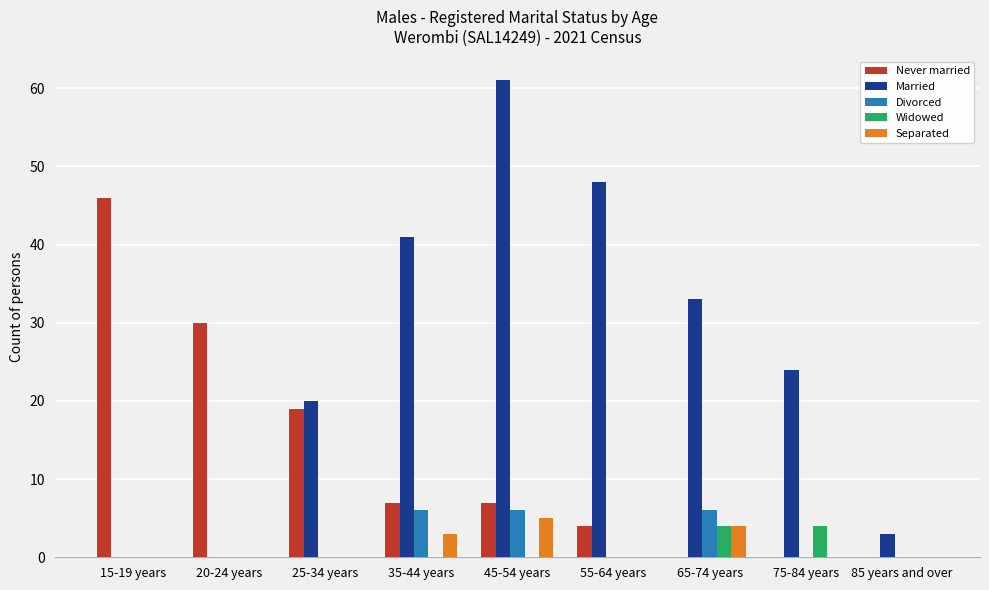

How many distinct data groups are displayed?

5